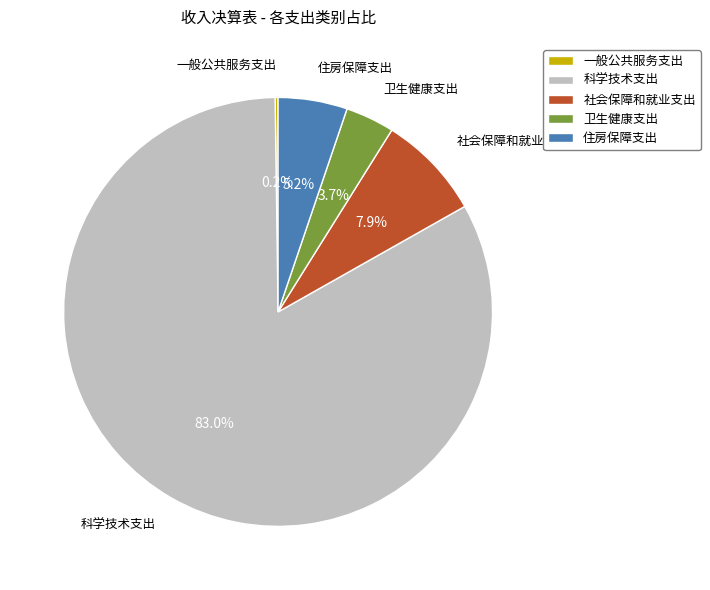

The 卫生健康支出 slice represents 4% of the pie. True or false?

True